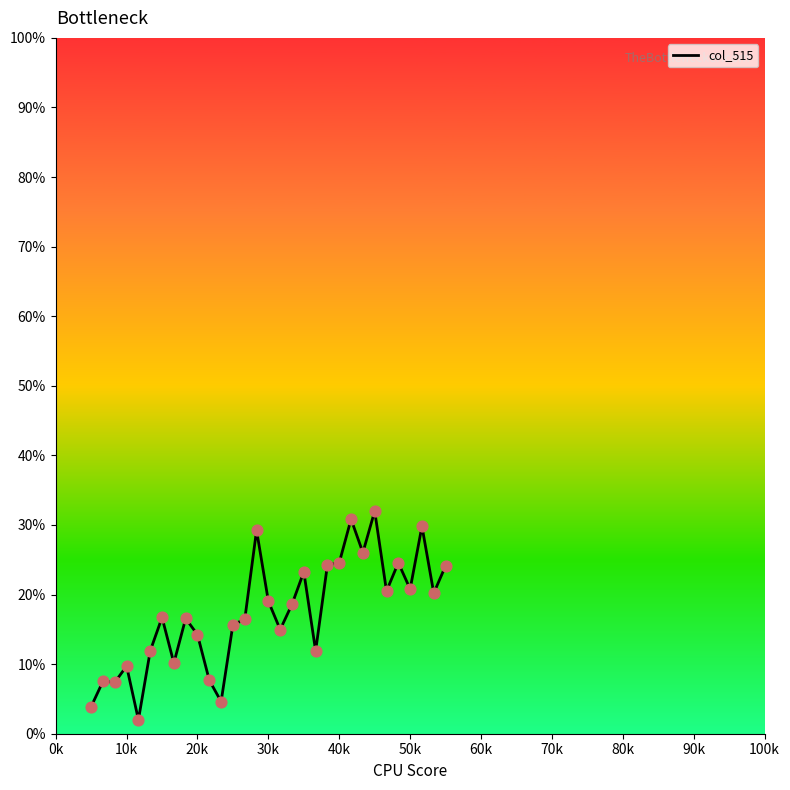

What is the difference between the maximum and minimum values?

30.0